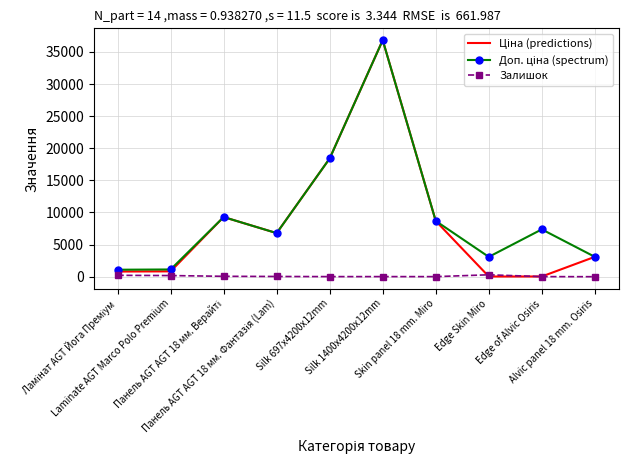

What is the maximum value shown in the chart?

36841.8